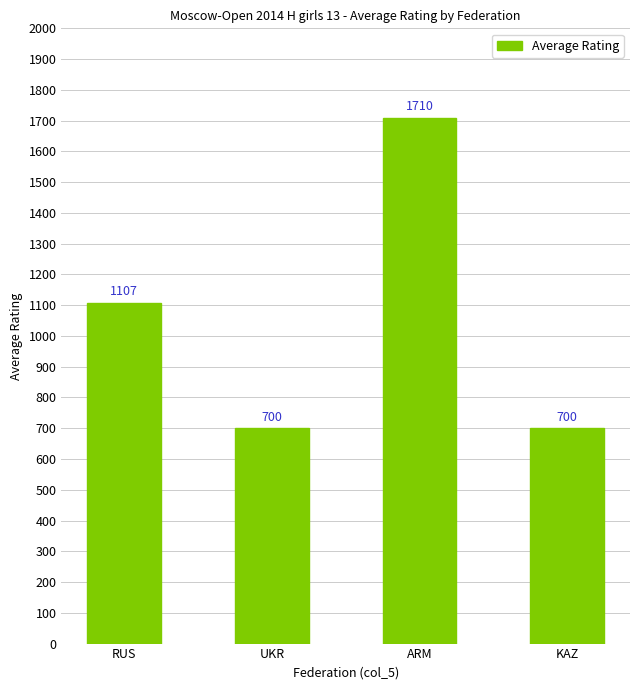

Which has a higher value, ARM or KAZ?

ARM